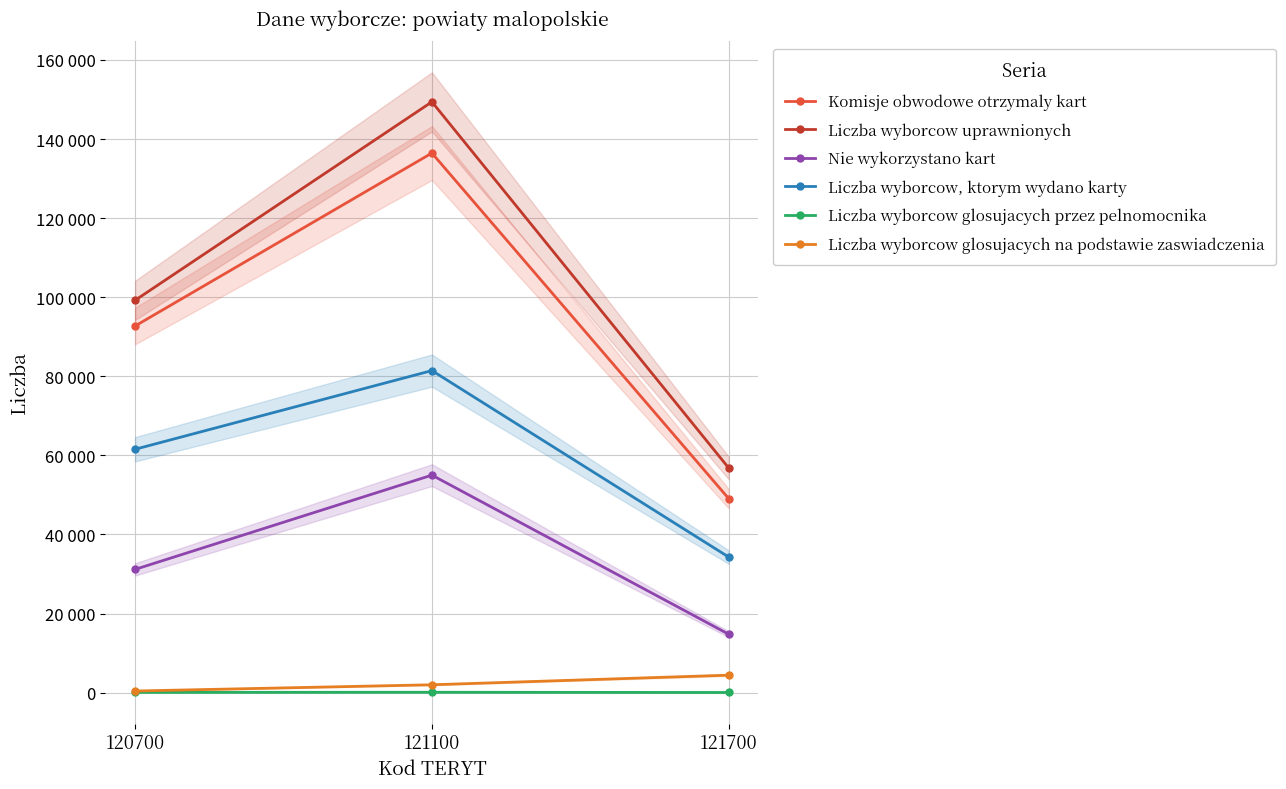

Reading left to right, list all the values displayed in this chart.

Komisje obwodowe otrzymaly kart: 92717	136448	49052
Liczba wyborcow uprawnionych: 99212	149396	56793
Nie wykorzystano kart: 31172	55004	14769
Liczba wyborcow, ktorym wydano karty: 61545	81443	34281
Liczba wyborcow glosujacych przez pelnomocnika: 75	100	44
Liczba wyborcow glosujacych na podstawie zaswiadczenia: 416	1993	4424